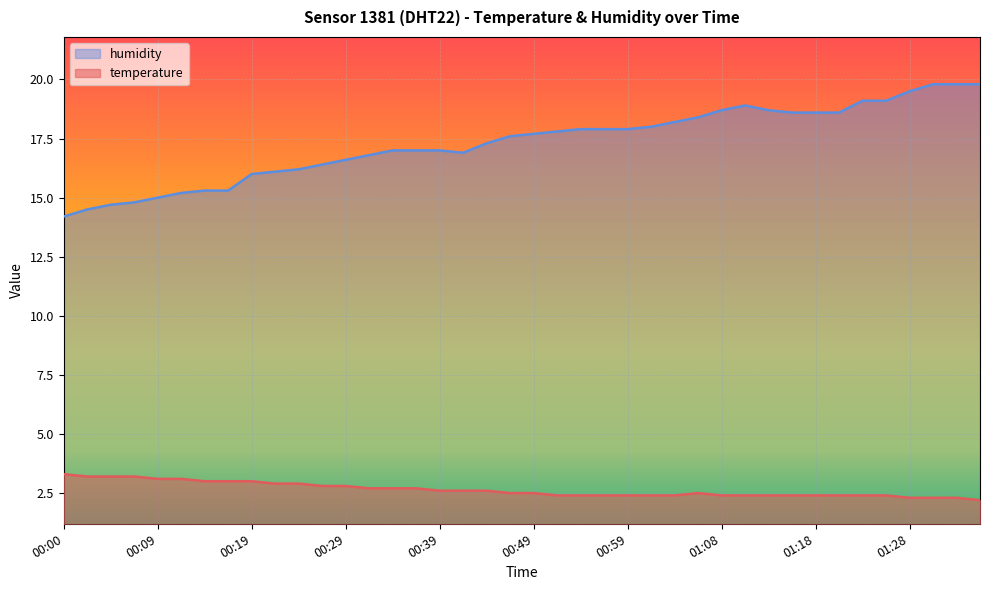

The value of temperature at 00:49 is 2.5. True or false?

True